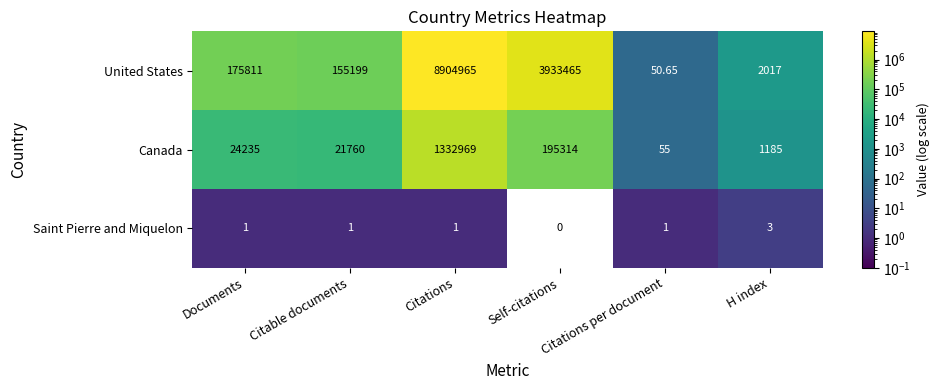

What is the total value across all series at Self-citations?

4128779.0